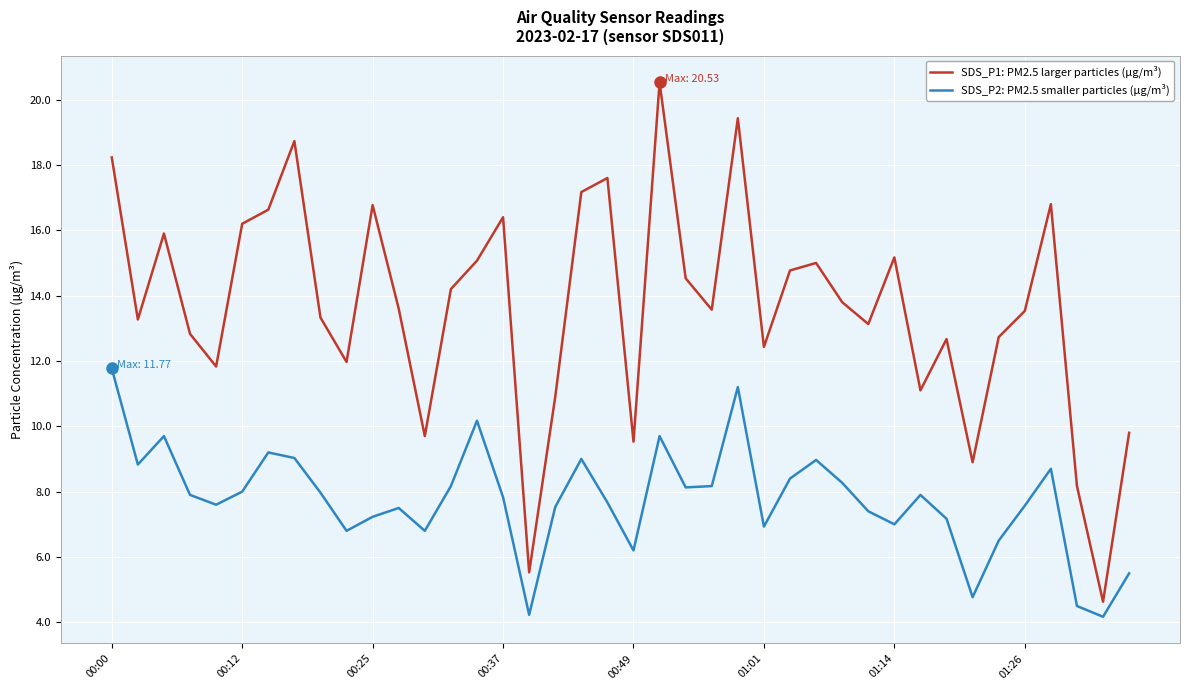

True or false: SDS_P2: PM2.5 smaller particles (µg/m³) and SDS_P1: PM2.5 larger particles (µg/m³) cross at least once.

False